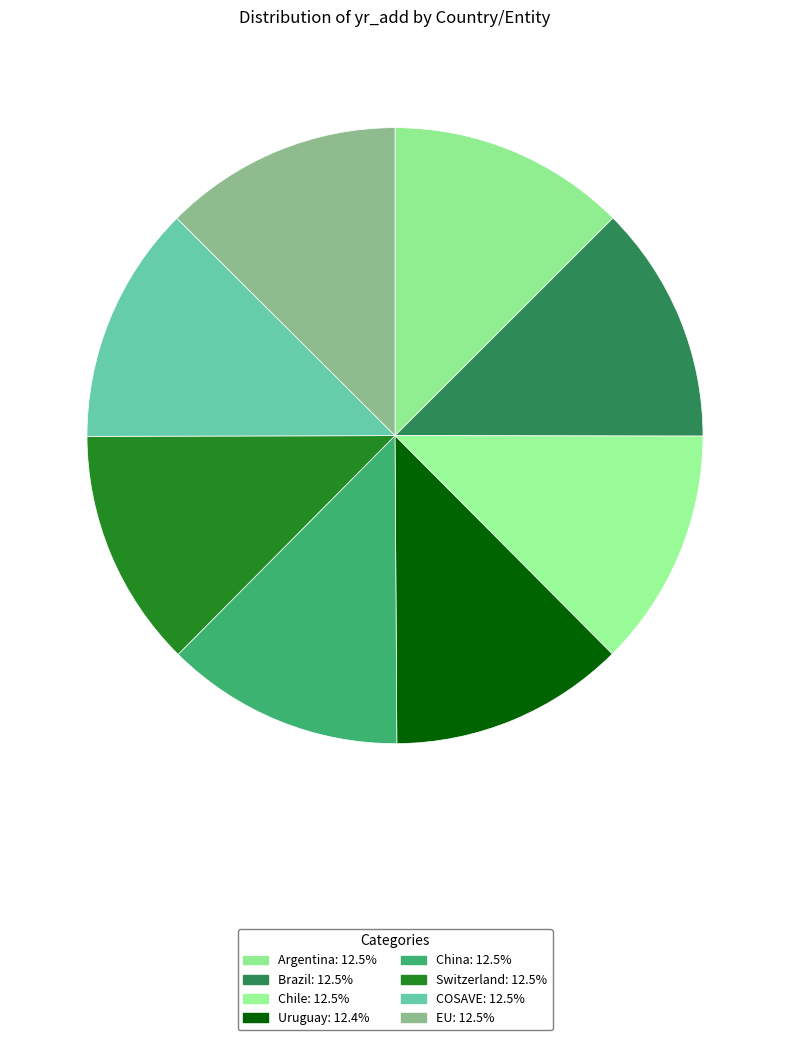

Does Chile account for over 50% of the chart?

No